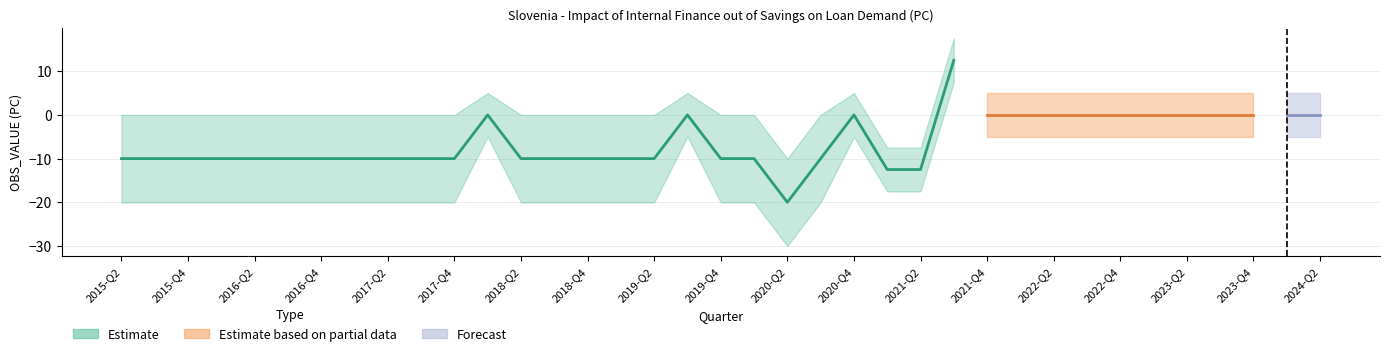

How many data points does each series have?

37